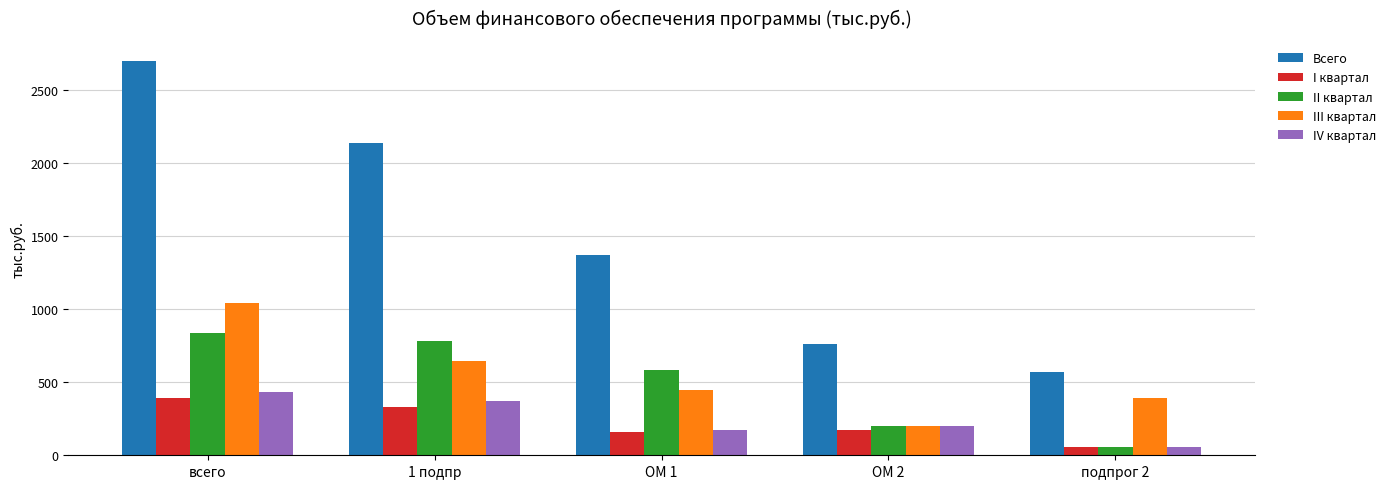

At which label does I квартал reach its minimum?

подпрог 2